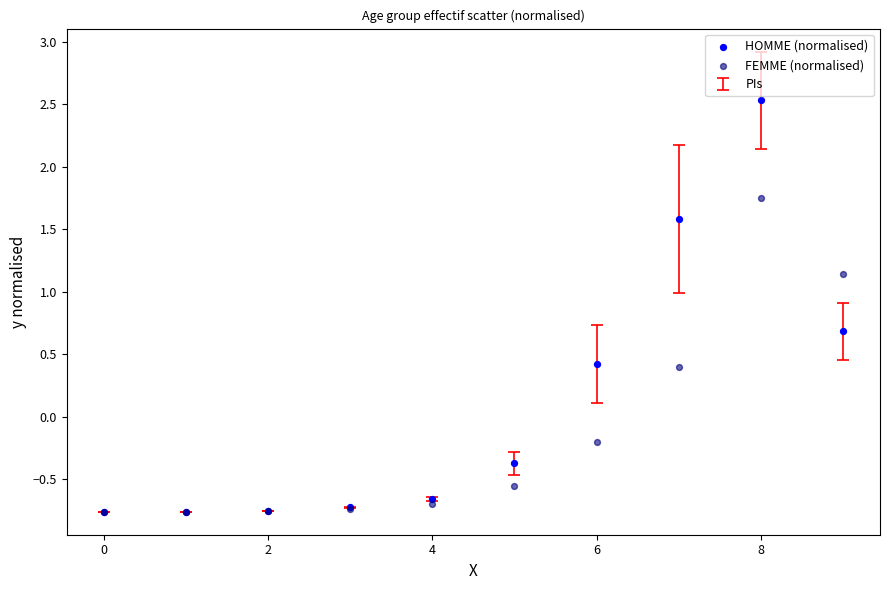

Which series has the largest Y range (max minus min)?

HOMME (normalised)